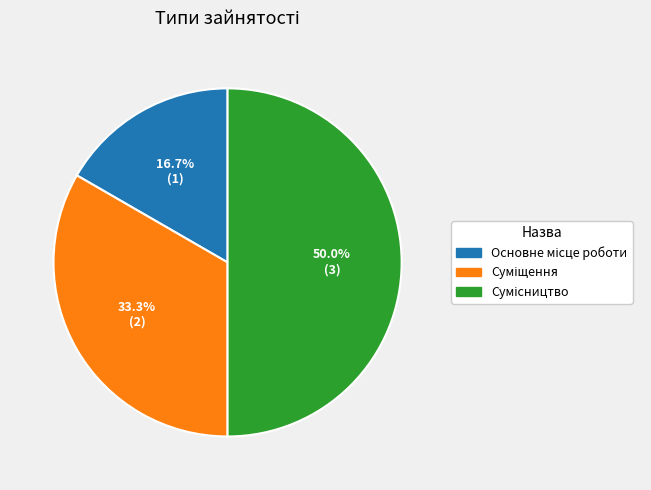

How many segments does this pie chart have?

3